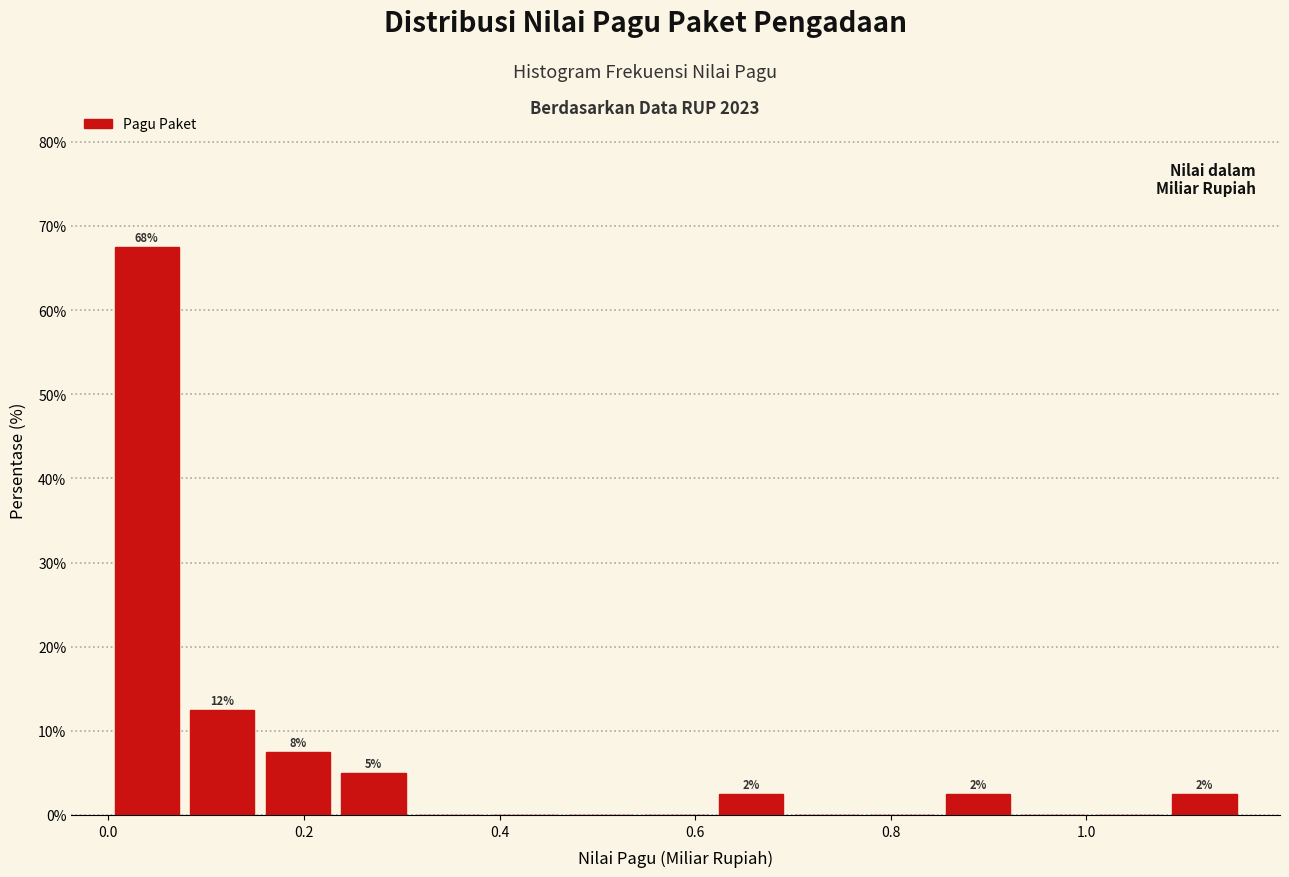

Read against the x-axis, roughly where is the centre of the tallest bar?

0.04